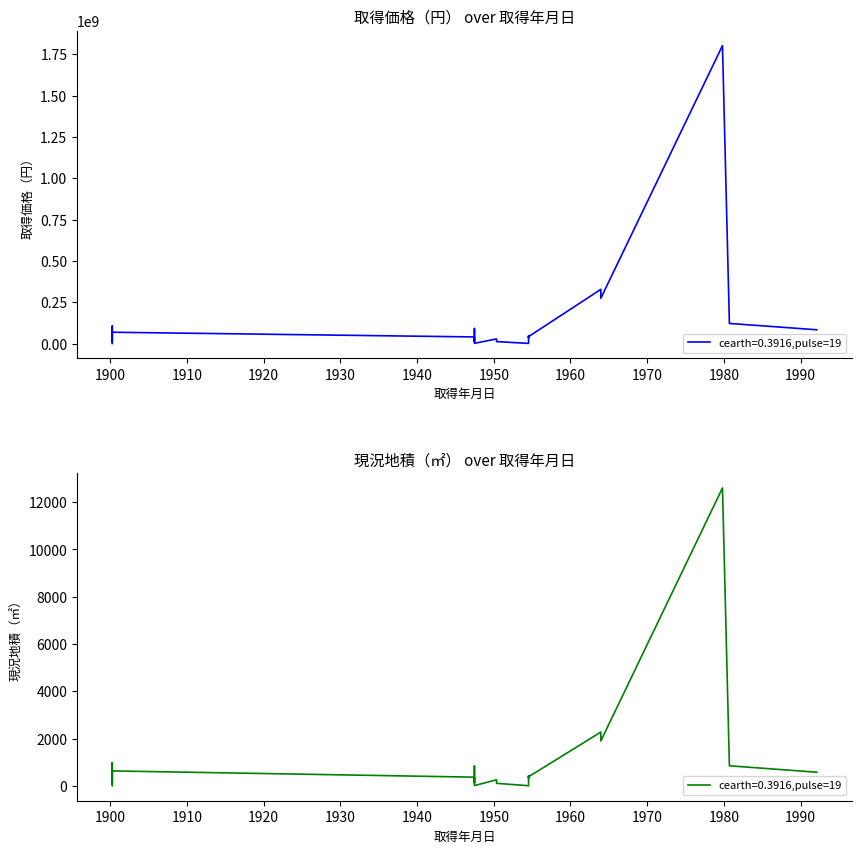

What is the average value of the 取得価格（円） series?

155315532.0